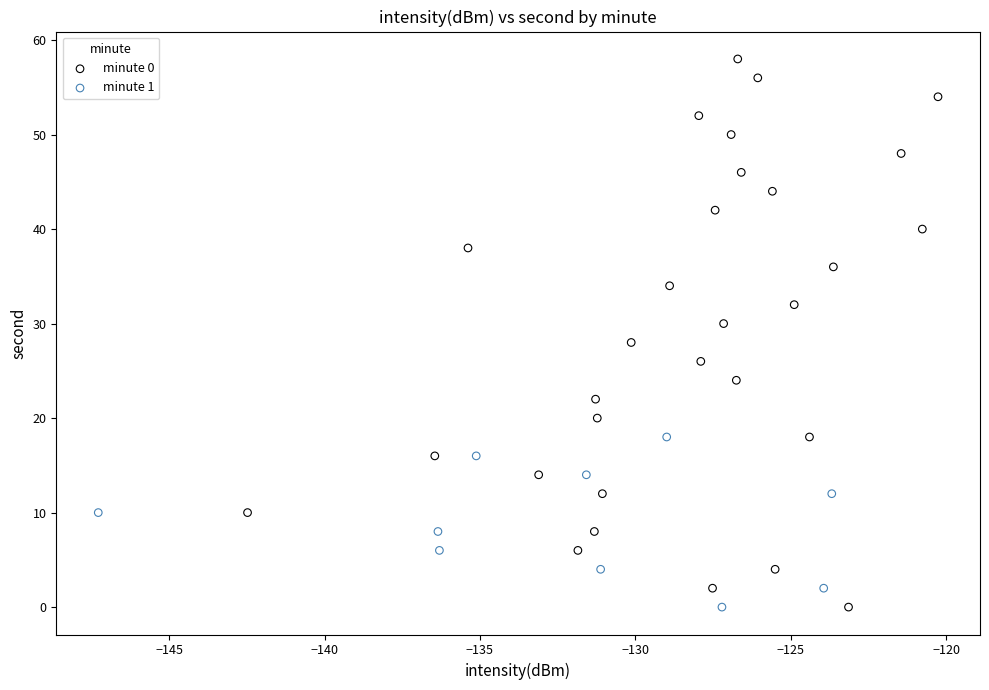

Which series has the largest Y range (max minus min)?

minute 0